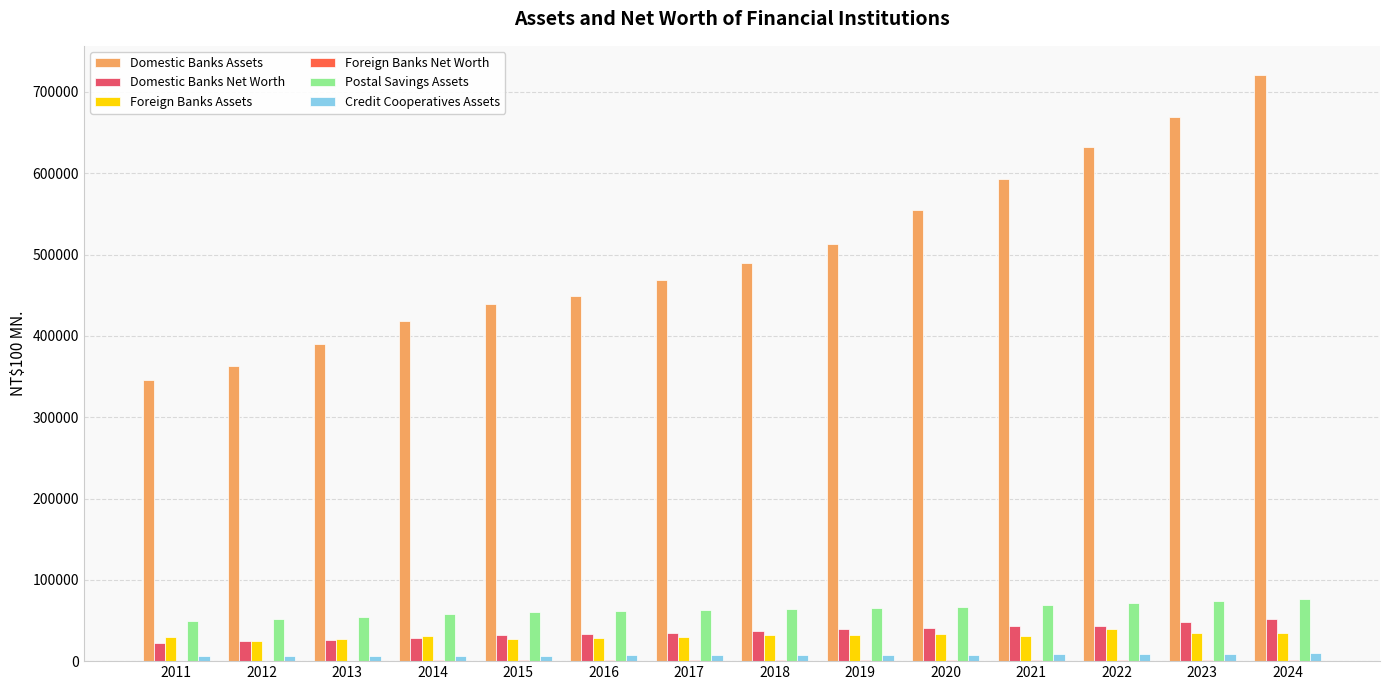

What is the highest value of the Credit Cooperatives Assets series?

9757